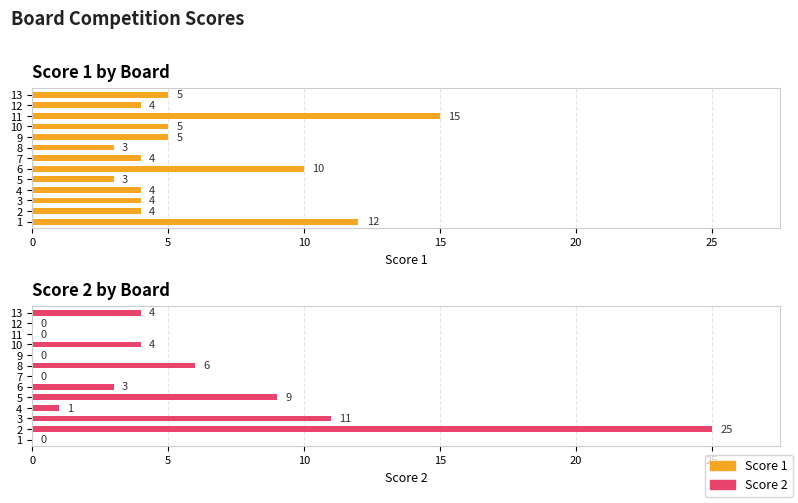

Which series has the largest range (max minus min)?

Score 2